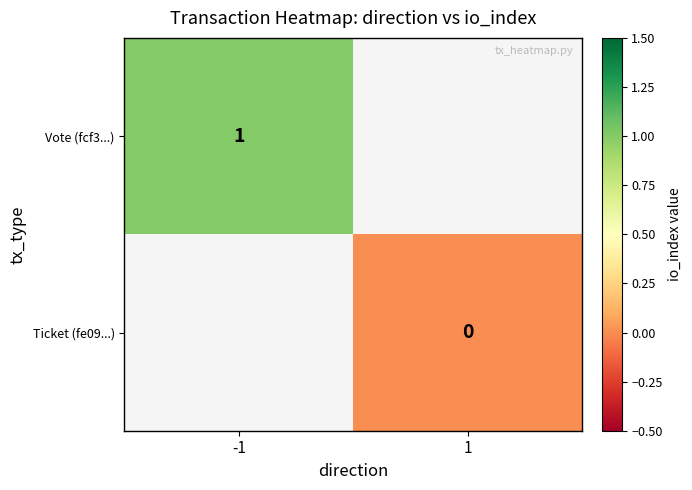

Count the number of categories in the chart.

2